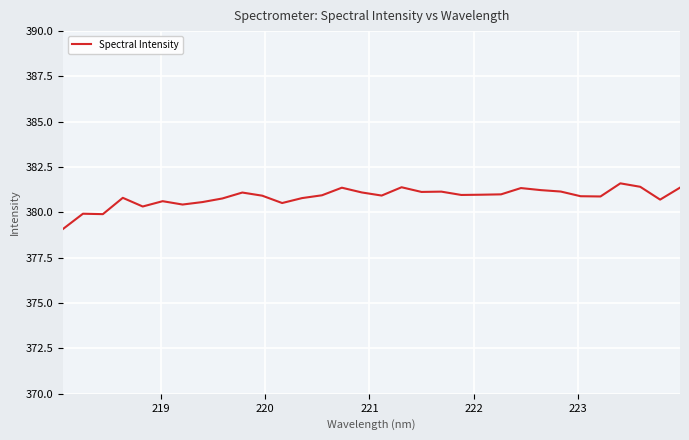

What is the greatest value displayed?

381.6